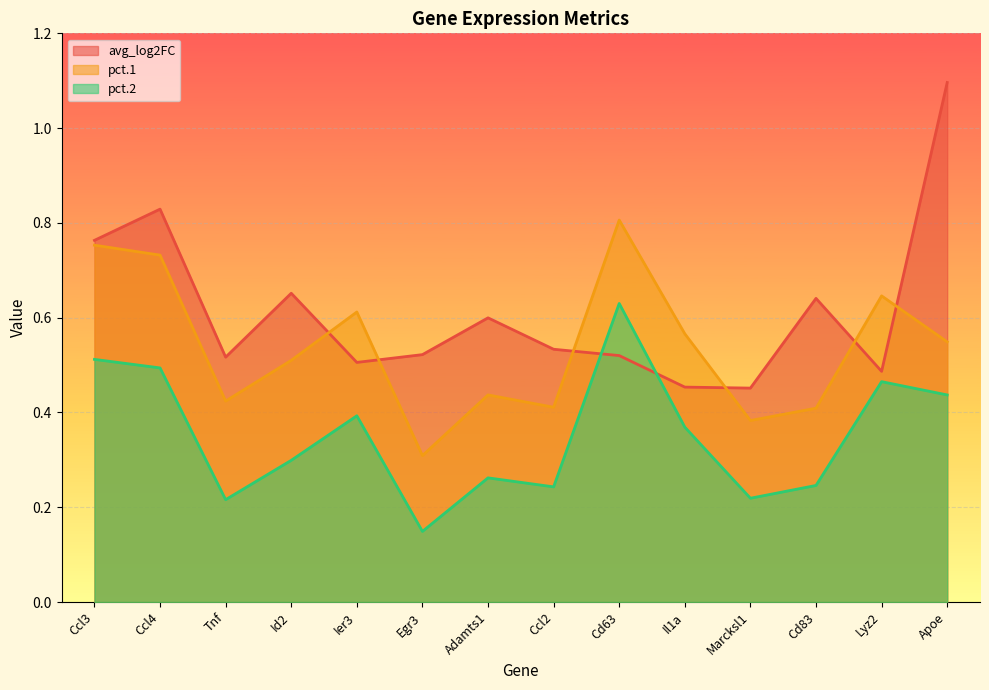

Where is pct.2 nearest to the value 0?

Egr3